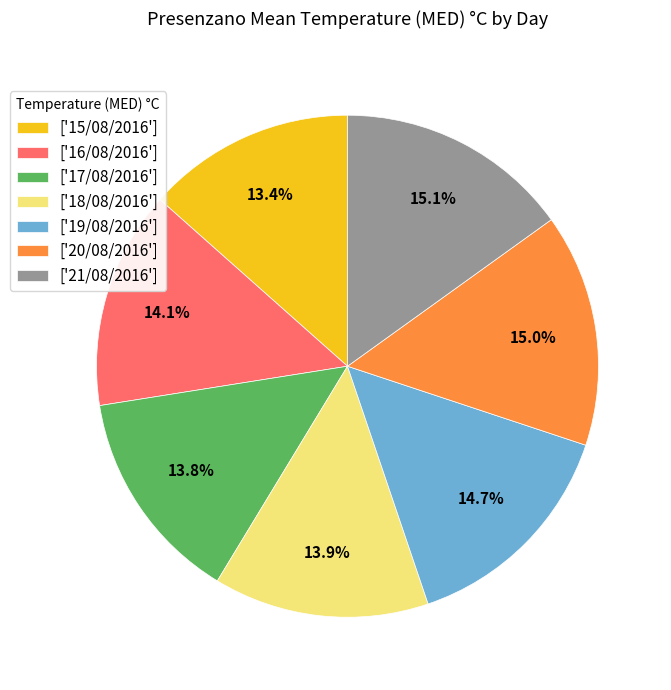

Approximately how many times larger is the value at ['17/08/2016'] compared to ['16/08/2016']?

1.0